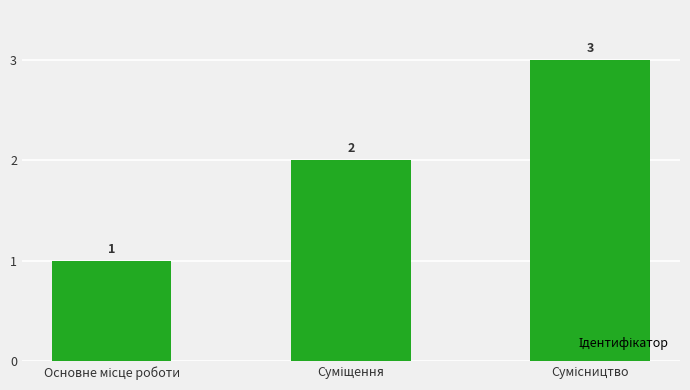

What is the value of the 3rd bar from the left?

3